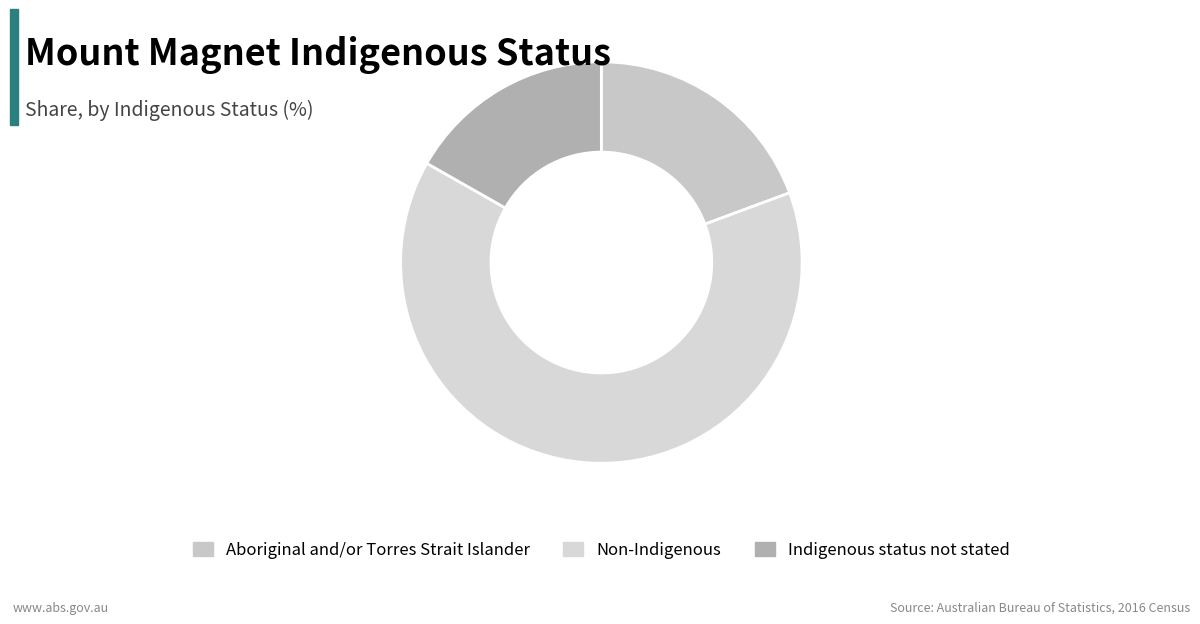

Which has a higher value, Indigenous status not stated or Aboriginal and/or Torres Strait Islander?

Aboriginal and/or Torres Strait Islander